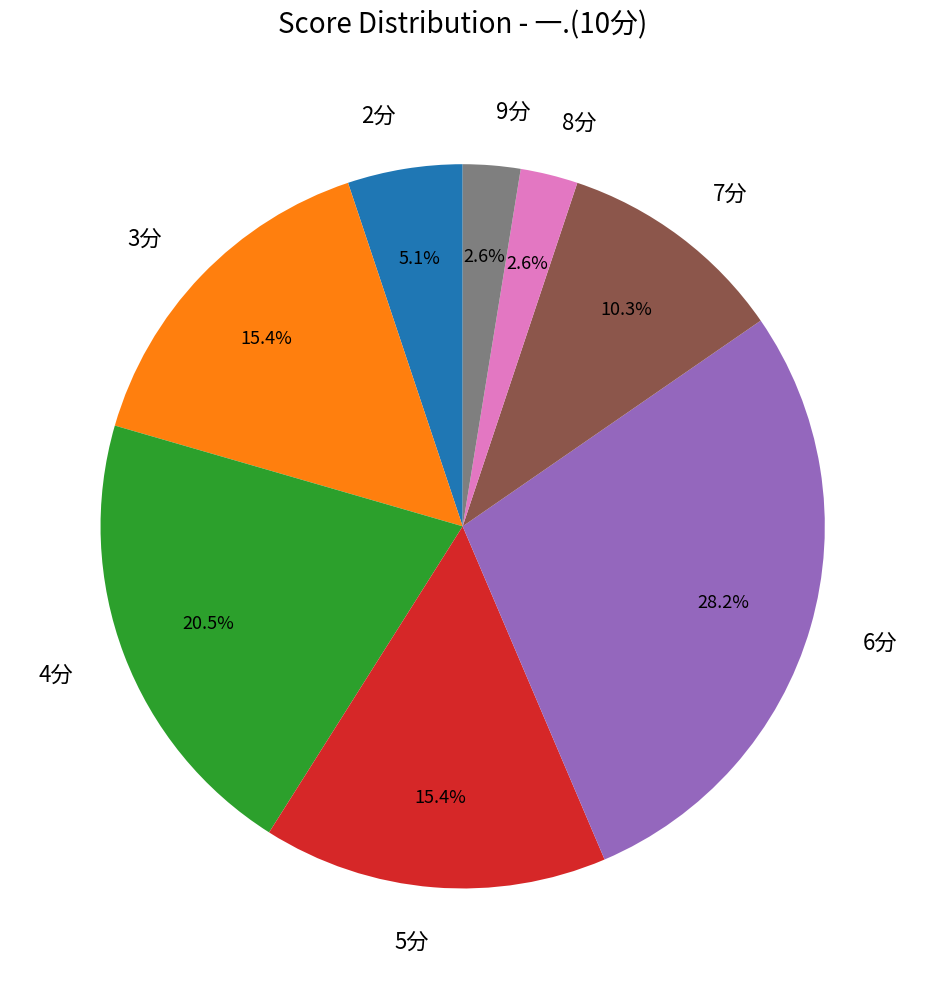

Which category has the biggest portion of the pie?

6分